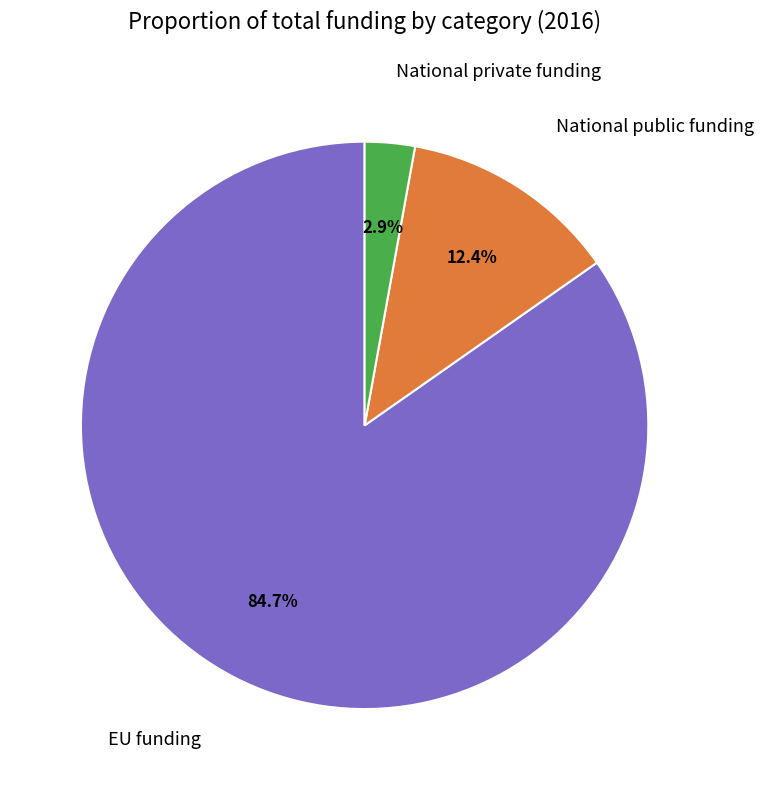

To the nearest percent, what is the difference between the largest and smallest slice percentages?

82%